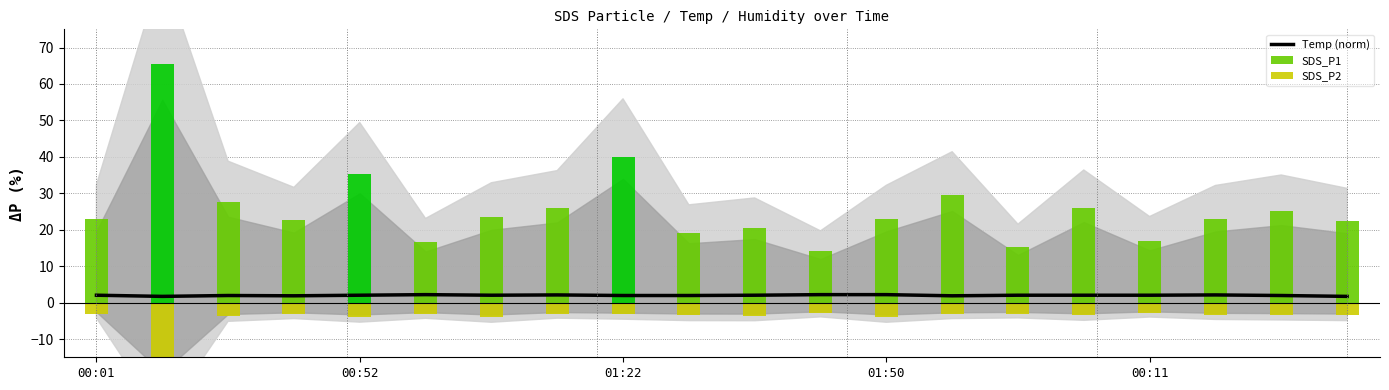

How many values are below 2?

8